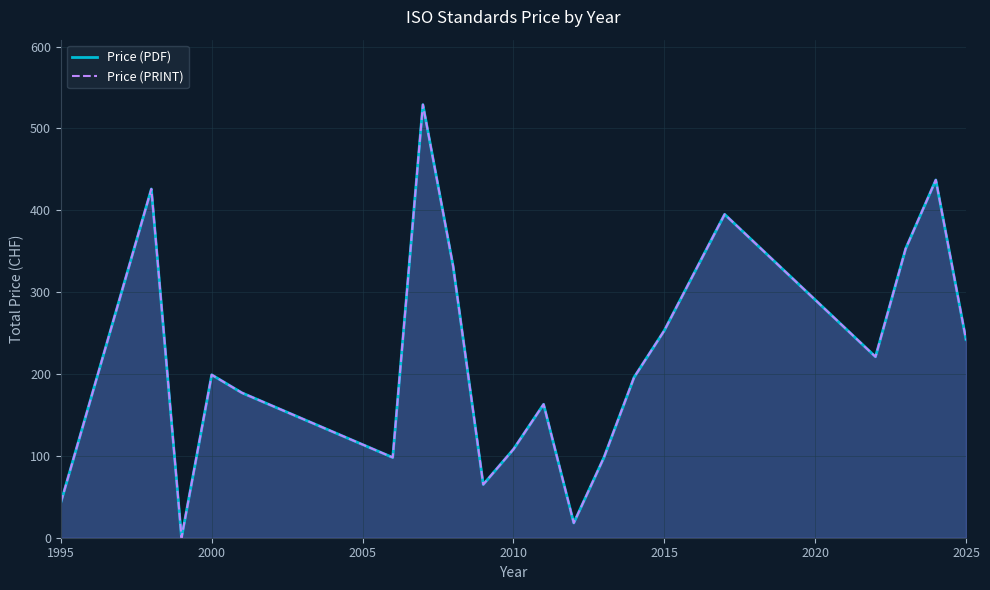

How many lines are shown in the chart?

2